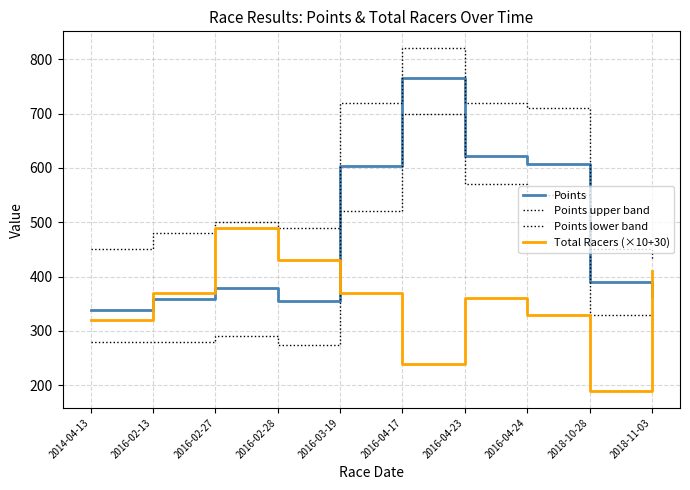

Reading right to left, transcribe all the data shown in this chart.

Points: 2018-11-03=363.8	2018-10-28=390.7	2016-04-24=607.9	2016-04-23=621.5	2016-04-17=764.8	2016-03-19=602.7	2016-02-28=355.0	2016-02-27=378.6	2016-02-13=359.6	2014-04-13=339.5
Points upper band: 2018-11-03=430.0	2018-10-28=450.0	2016-04-24=710.0	2016-04-23=720.0	2016-04-17=820.0	2016-03-19=720.0	2016-02-28=490.0	2016-02-27=500.0	2016-02-13=480.0	2014-04-13=450.0
Points lower band: 2018-11-03=310.0	2018-10-28=330.0	2016-04-24=550.0	2016-04-23=570.0	2016-04-17=700.0	2016-03-19=520.0	2016-02-28=275.0	2016-02-27=290.0	2016-02-13=280.0	2014-04-13=280.0
Total Racers (×10+30): 2018-11-03=410.0	2018-10-28=190.0	2016-04-24=330.0	2016-04-23=360.0	2016-04-17=240.0	2016-03-19=370.0	2016-02-28=430.0	2016-02-27=490.0	2016-02-13=370.0	2014-04-13=320.0